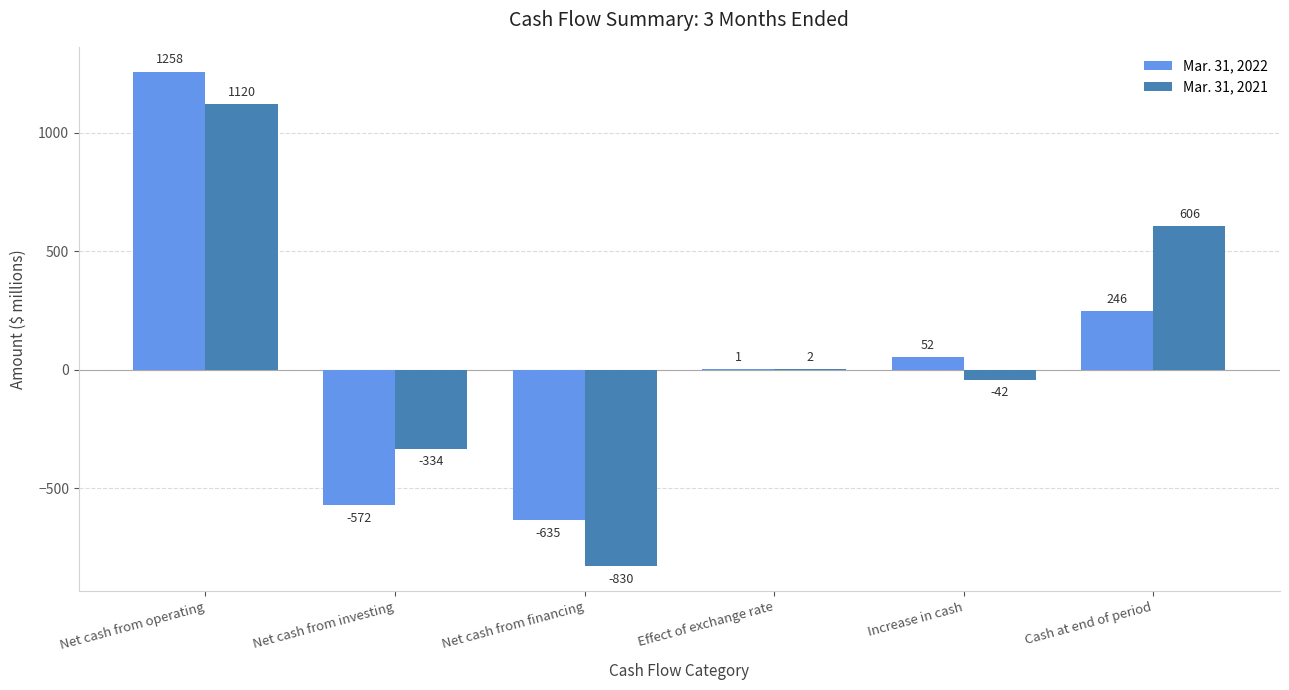

True or false: Mar. 31, 2022 has a value of 436 at Cash at end of period.

False